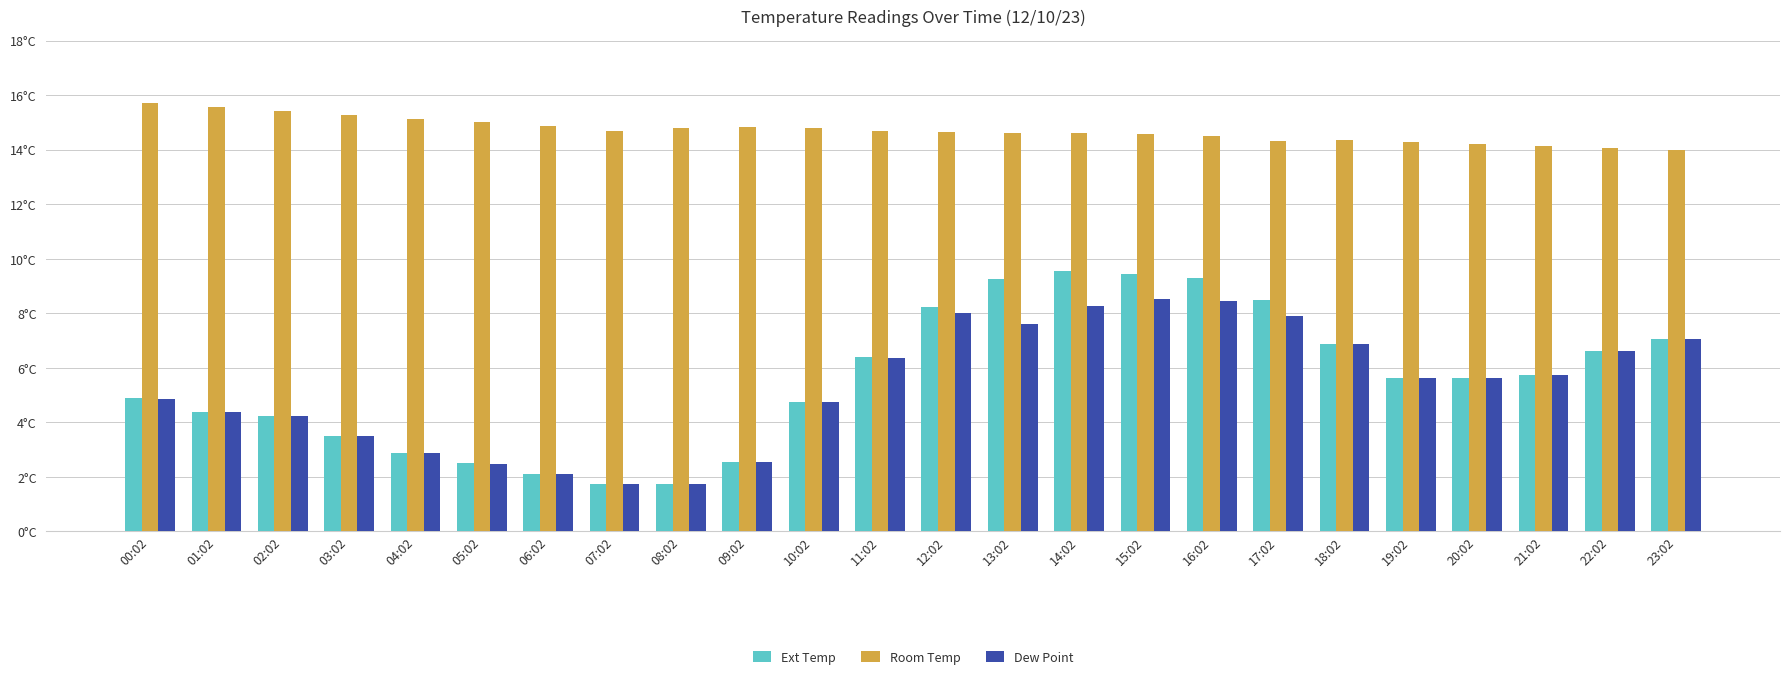

What are all the series names shown in the legend?

Ext Temp, Room Temp, Dew Point